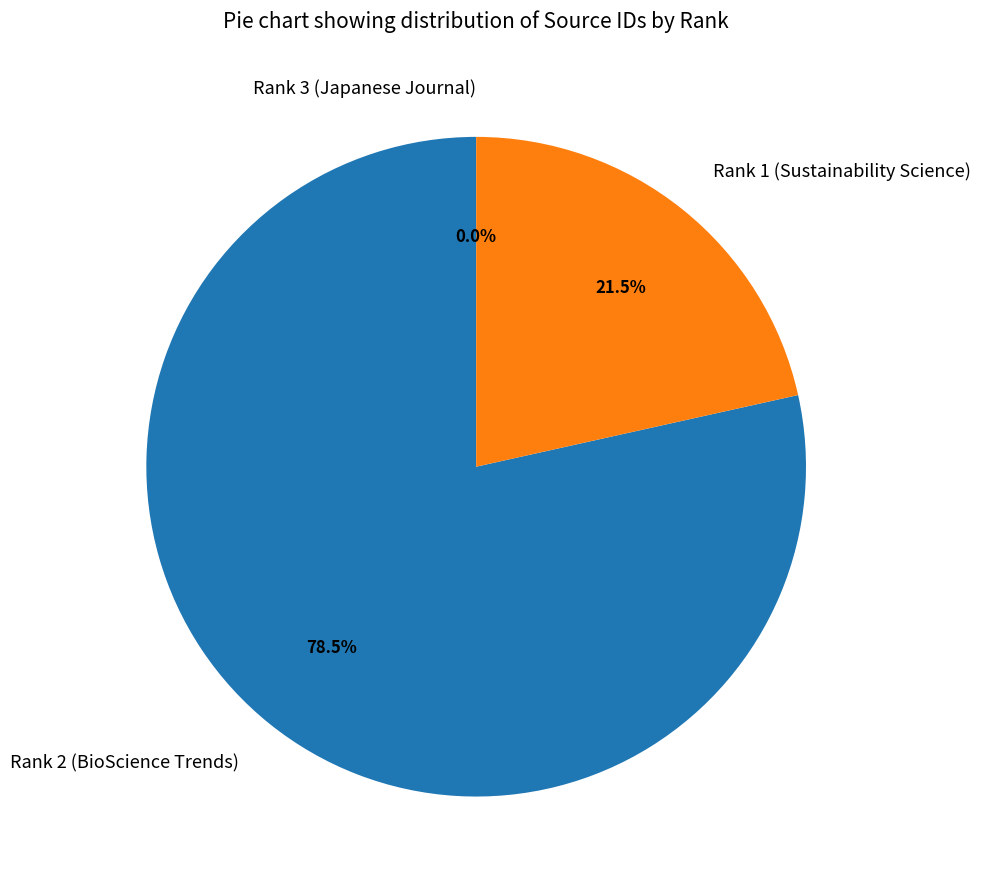

What is the largest slice in the pie chart?

Rank 2 (BioScience Trends)